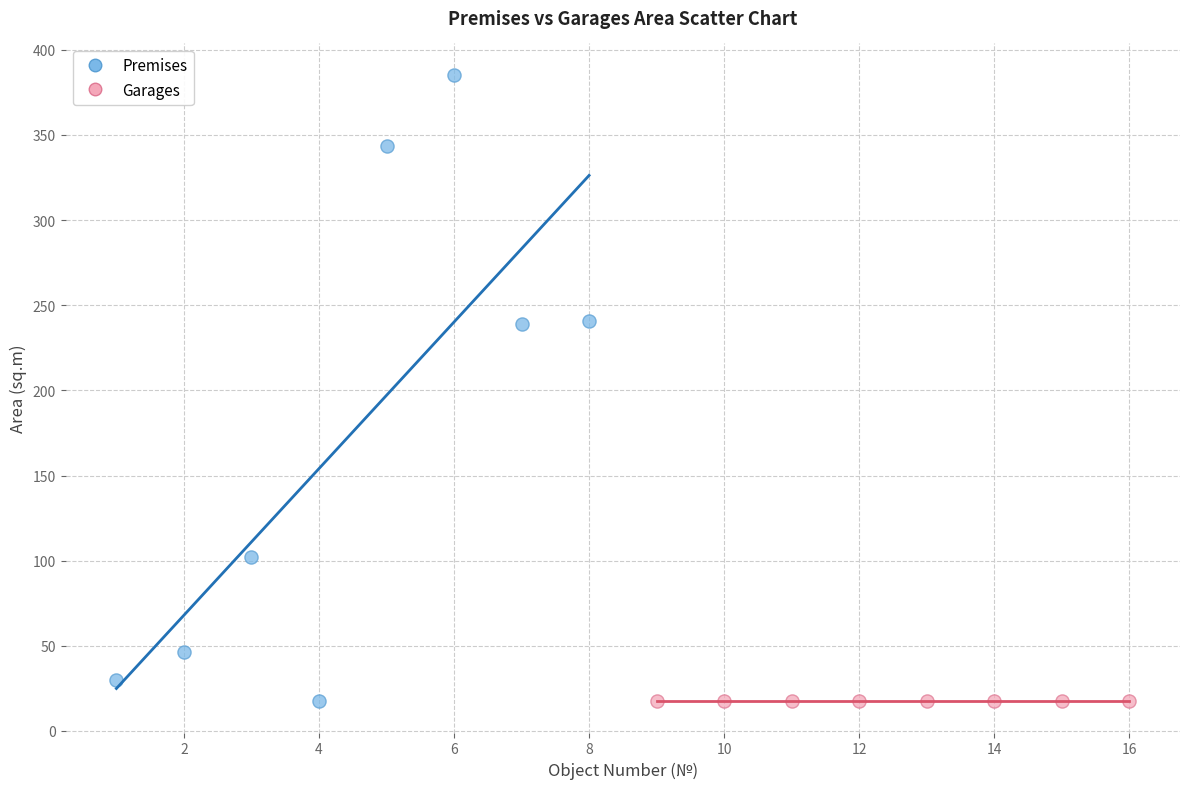

Which series contains the highest Y value?

Premises